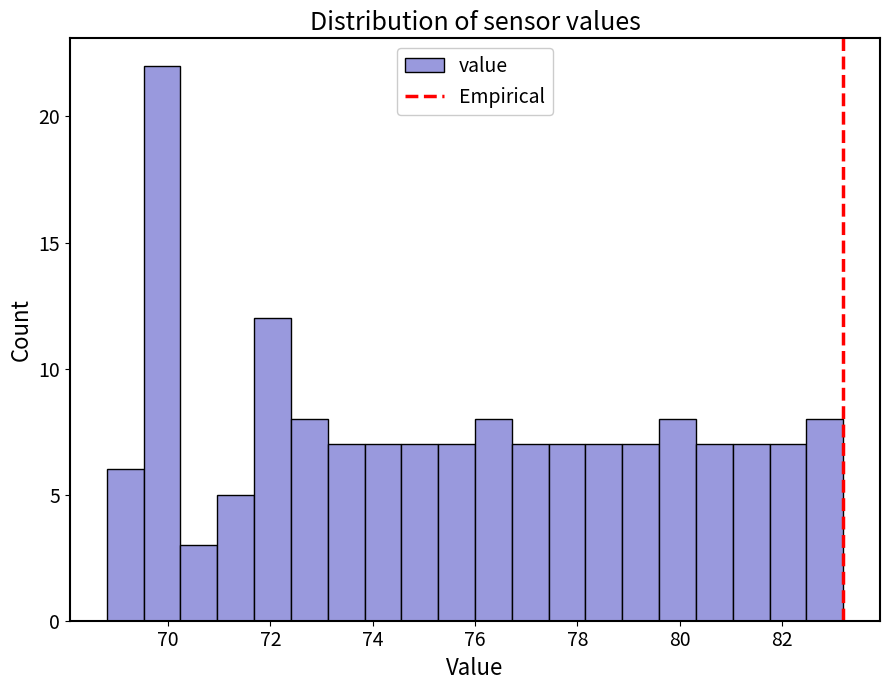

Around what value on the x-axis is the tallest bar? Give the approximate position of its centre, as read against the axis.

69.8